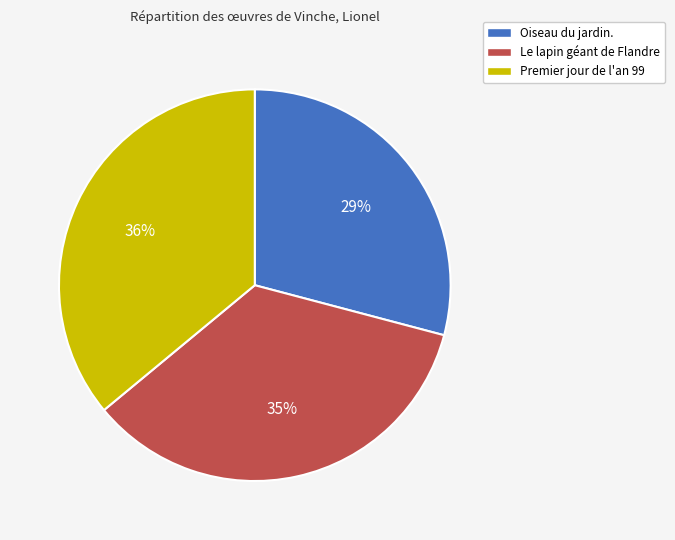

To the nearest percent, what portion does Oiseau du jardin. represent?

29%